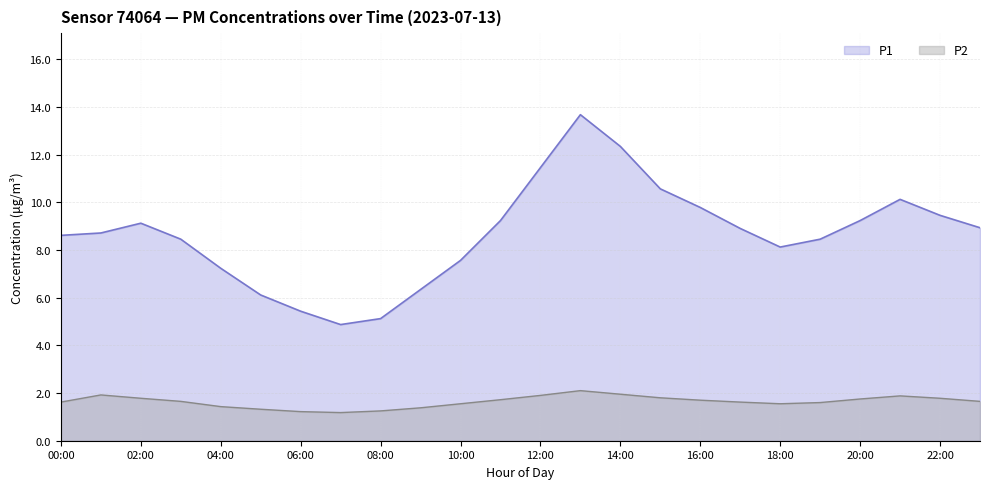

What are all the series names shown in the legend?

P1, P2